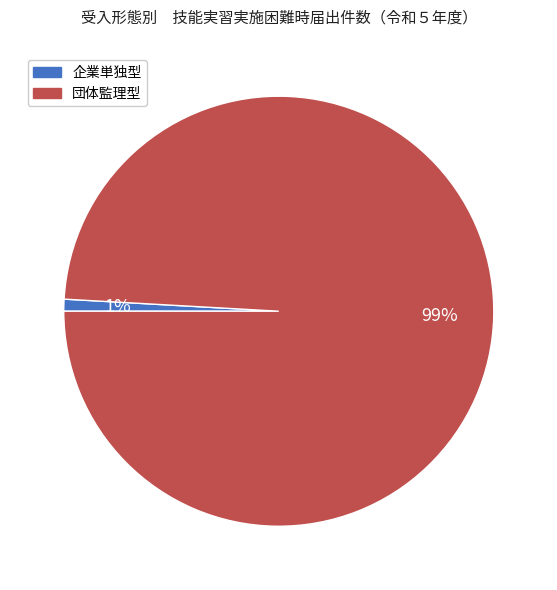

The 団体監理型 slice represents 89% of the pie. True or false?

False